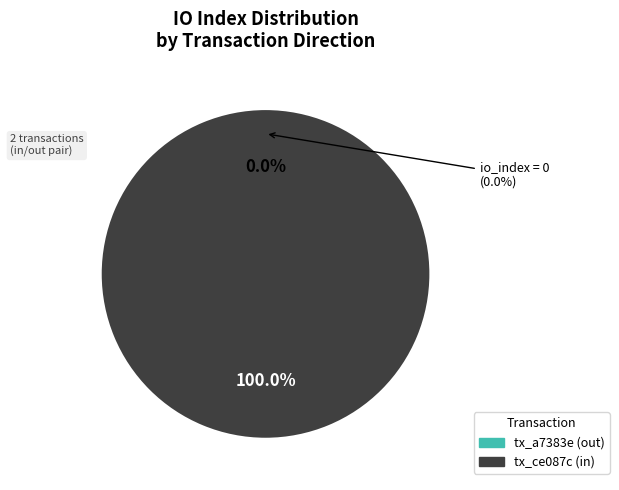

True or false: io_index_23 accounts for 100% of the total.

True